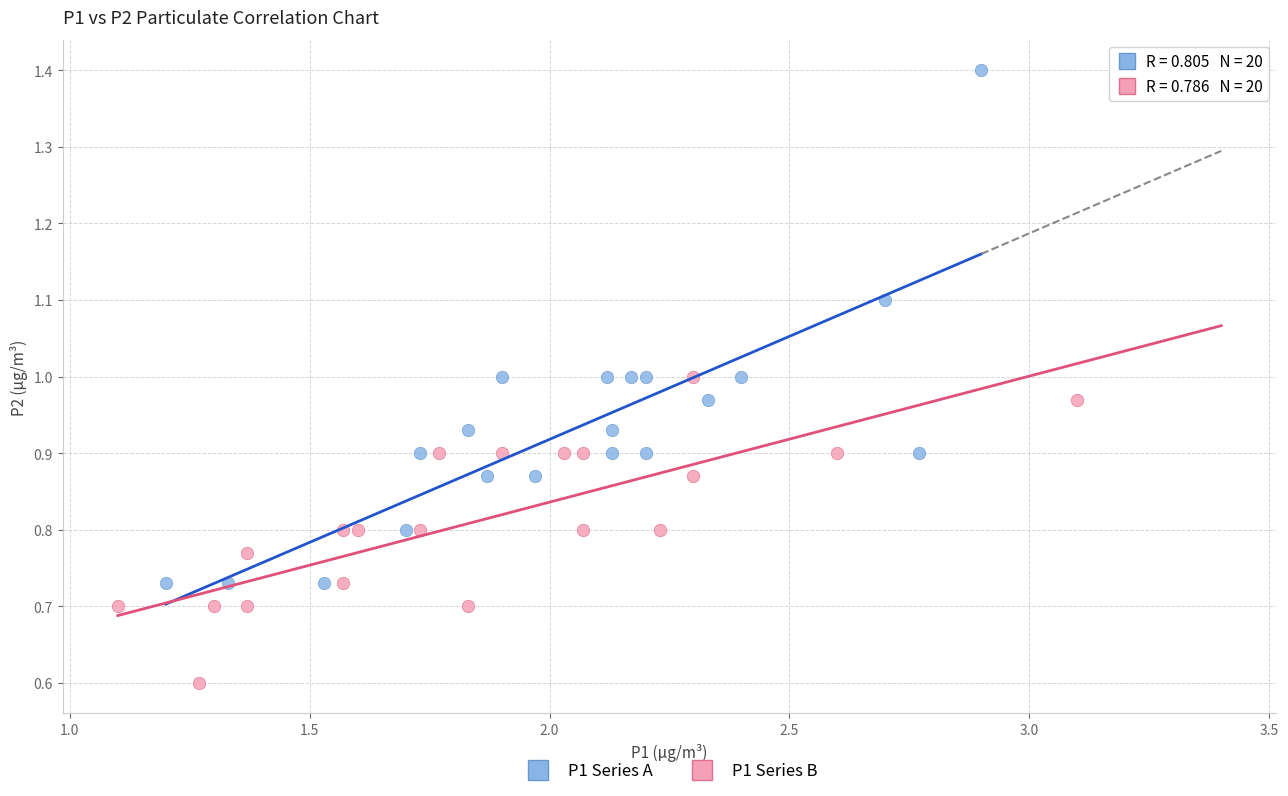

Which series has the largest Y range (max minus min)?

P1 Series A